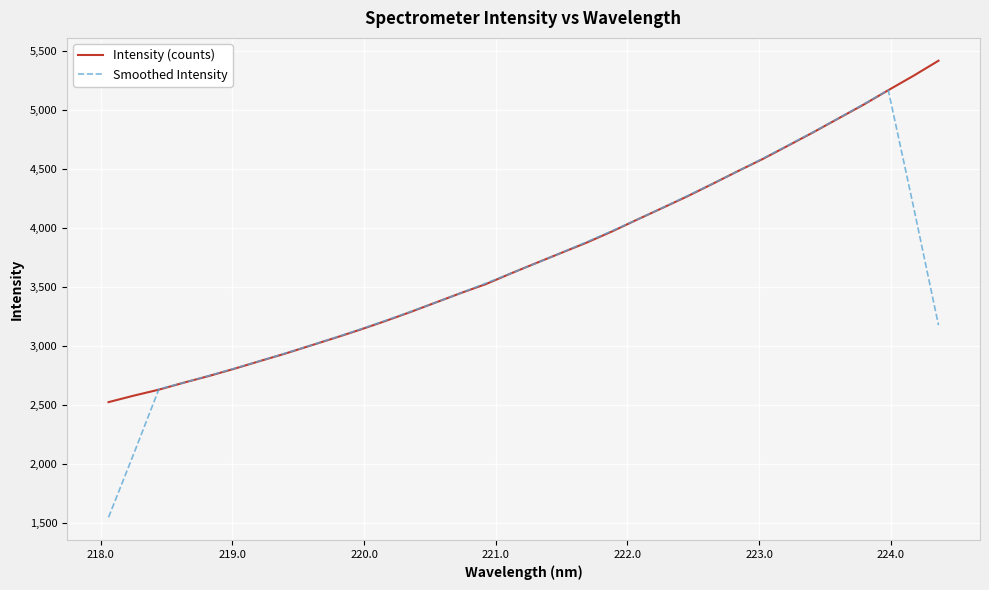

What is the minimum value for Smoothed Intensity?

1545.2